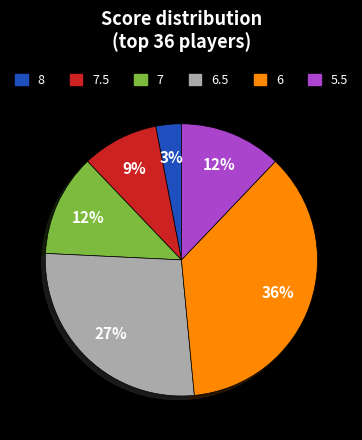

To the nearest percent, what is the difference between the largest and smallest slice percentages?

33%